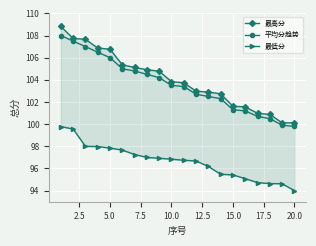

True or false: 最高分 and 最低分 intersect in this chart.

False